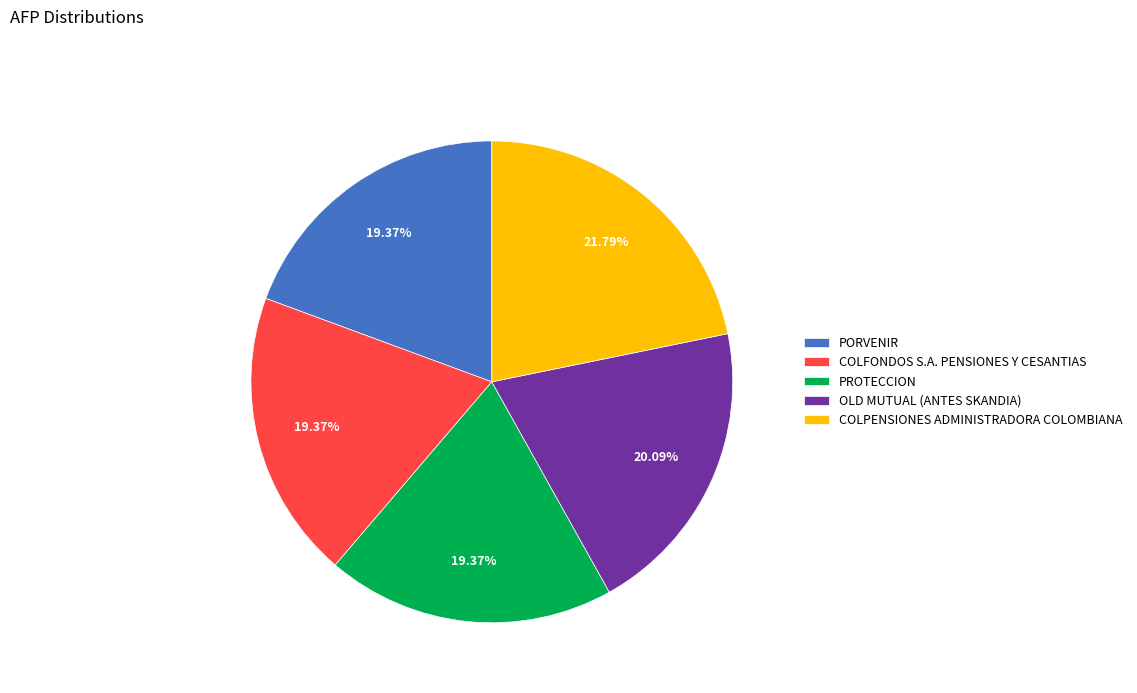

Approximately how many times larger is the value at COLFONDOS S.A. PENSIONES Y CESANTIAS compared to PORVENIR?

1.0